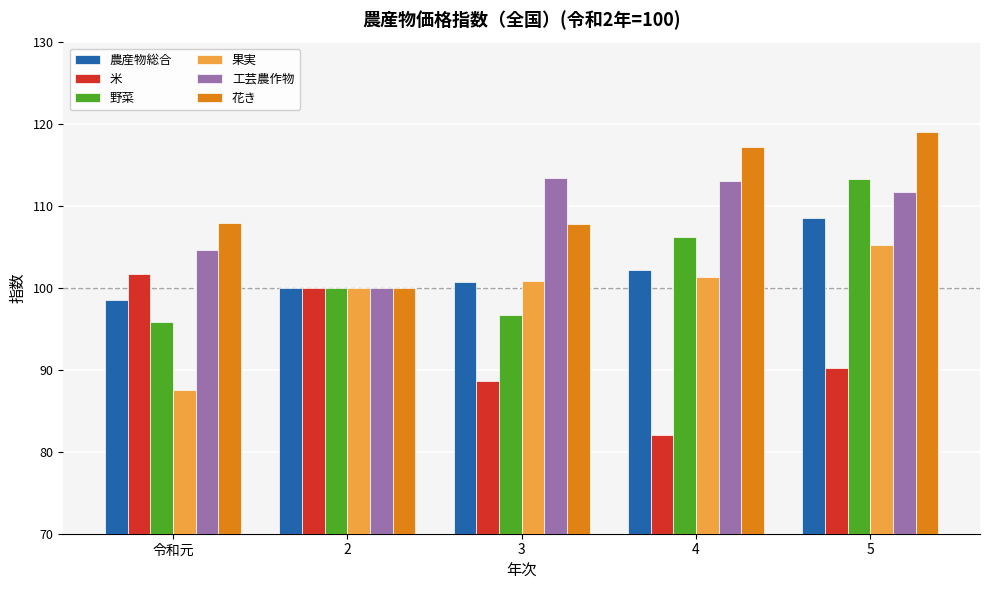

Which category has the highest value in the 農産物総合 series?

5